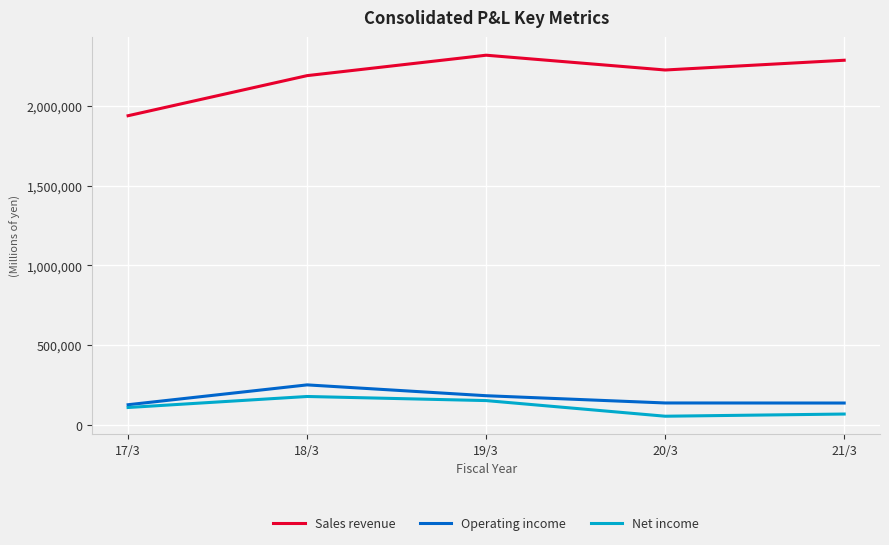

At which category does Net income reach its first local valley?

20/3